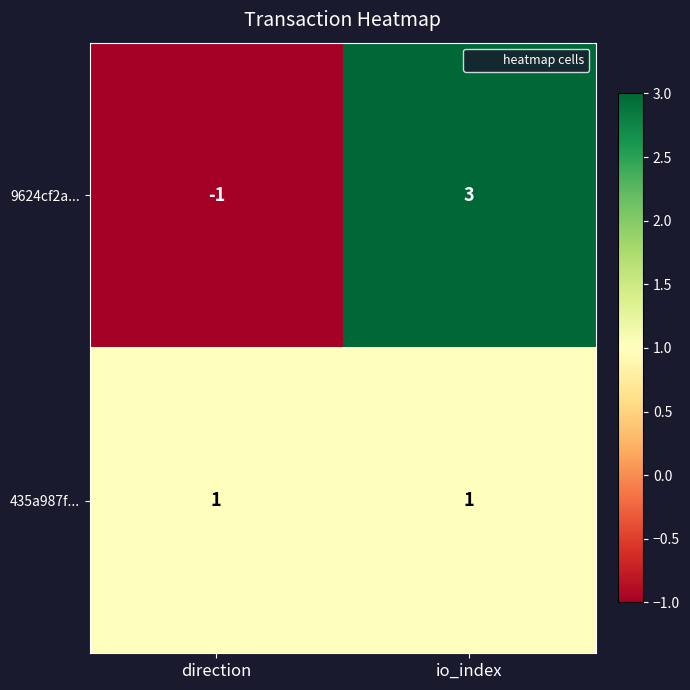

Where is 9624cf2a... nearest to the value 1?

direction